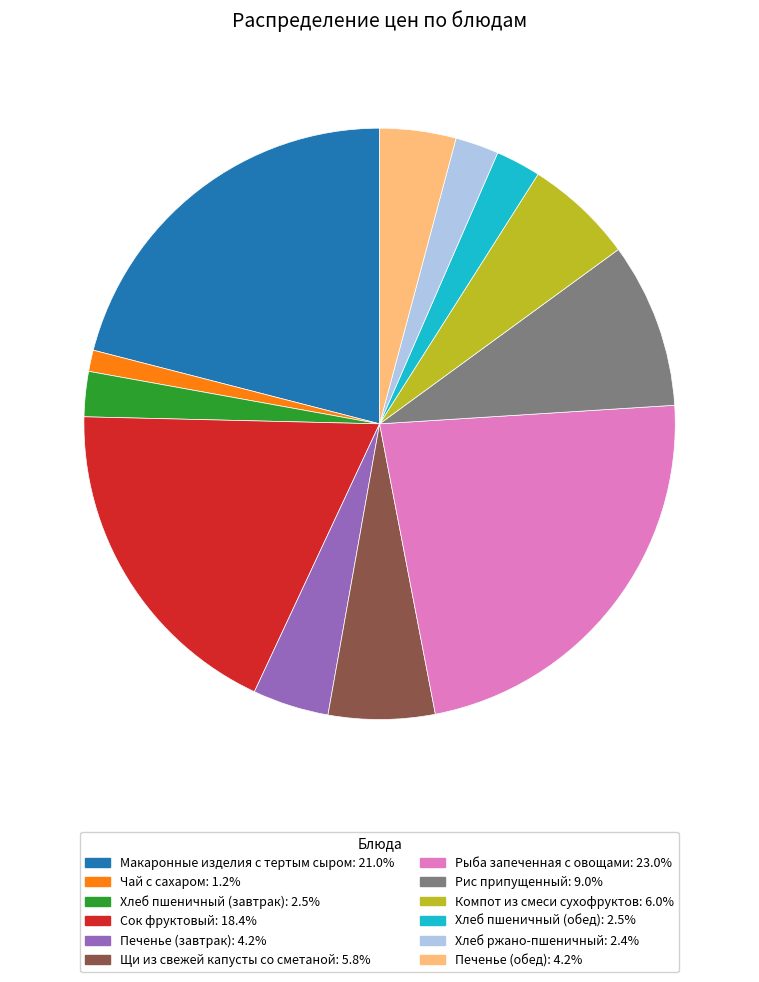

What is the smallest slice in the pie chart?

Чай с сахаром